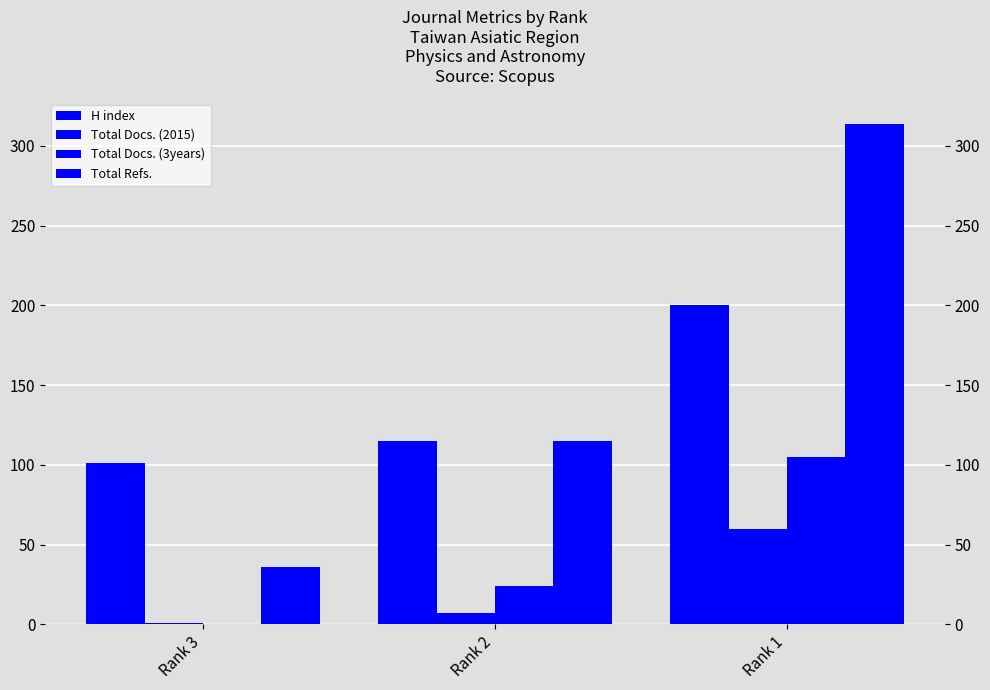

What is the value of the Total Docs. (2015) bar at the 2nd from the left?

7